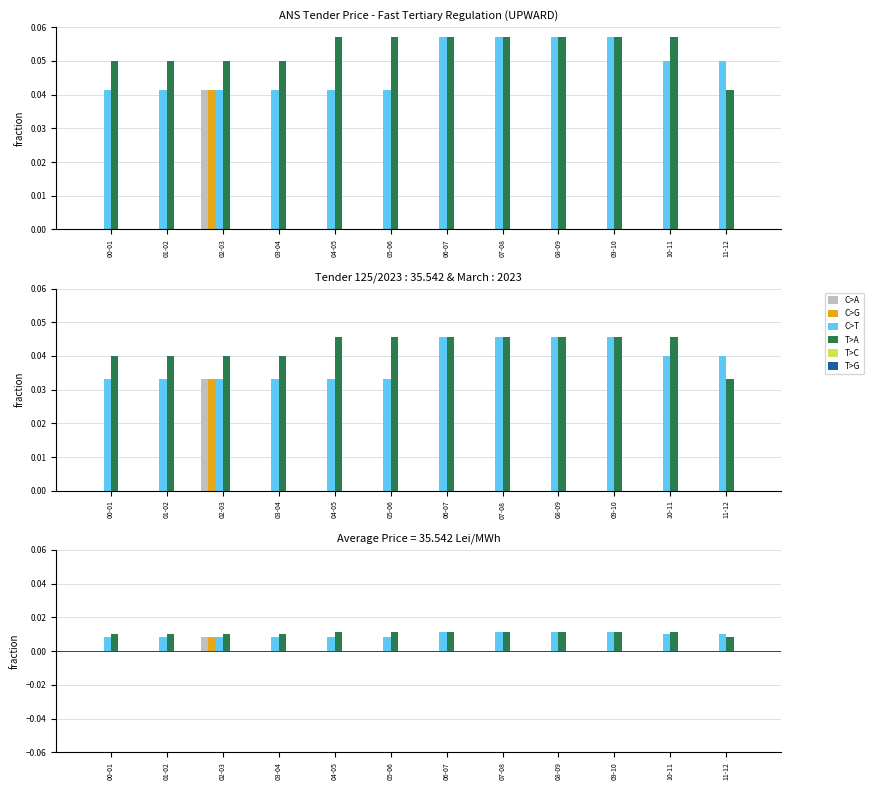

At which category is the sum across all series the highest?

02-03